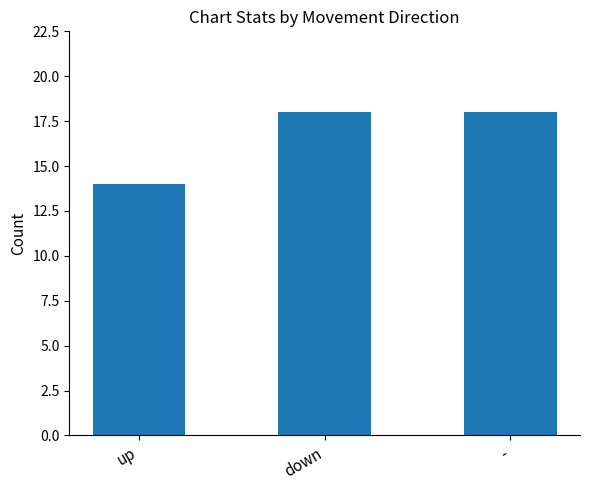

What is the difference between the maximum and minimum values?

4